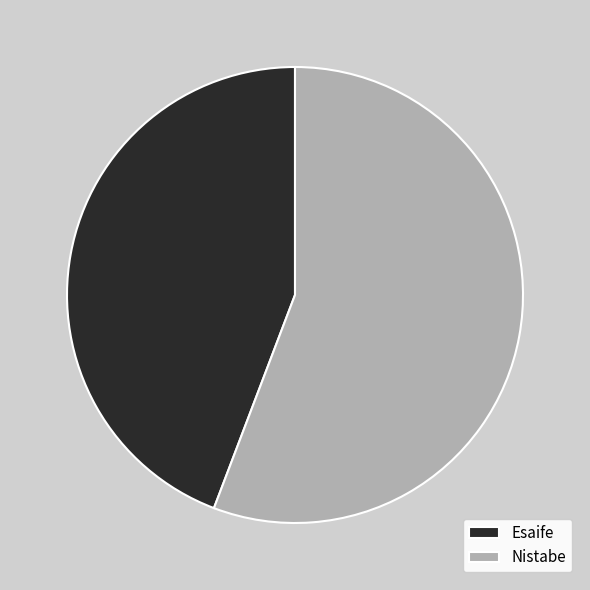

Is it true that Esaife is 38% of the pie?

False